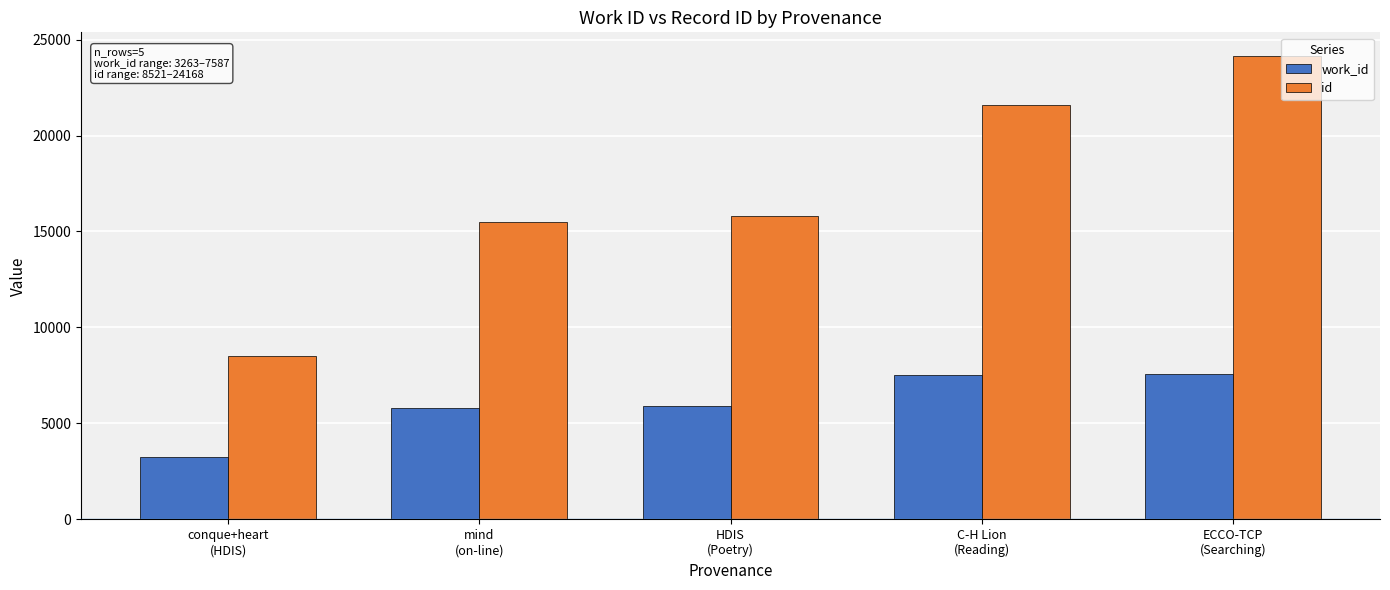

Does the chart contain any negative values?

No